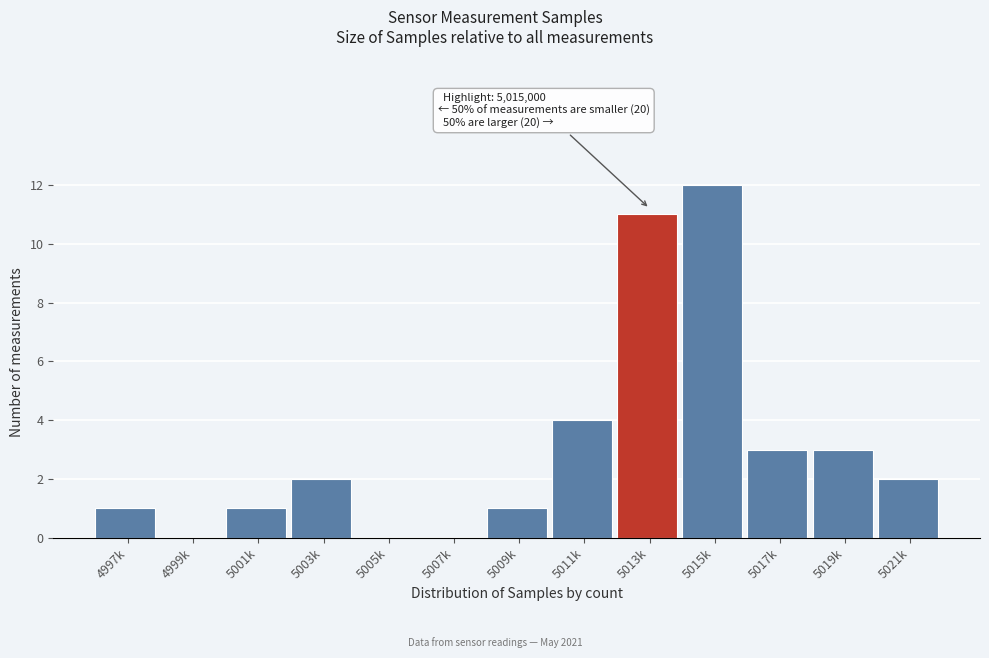

Reading left to right, list all the values displayed in this chart.

4997k=1	4999k=0	5001k=1	5003k=2	5005k=0	5007k=0	5009k=1	5011k=4	5013k=11	5015k=12	5017k=3	5019k=3	5021k=2